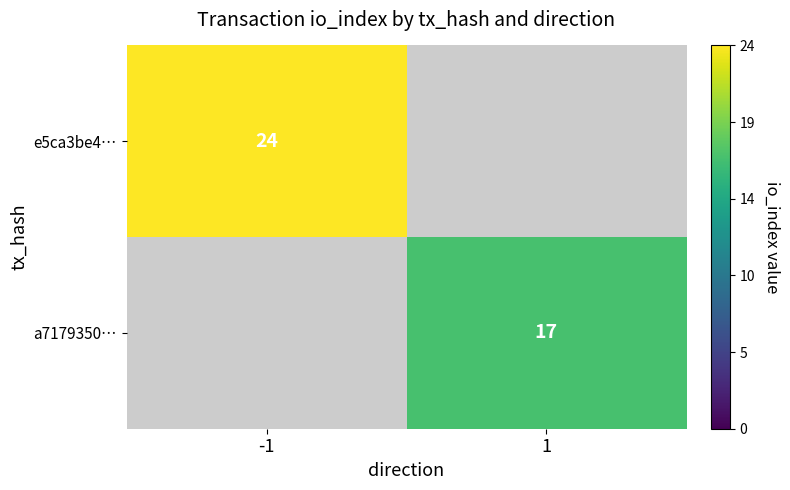

The e5ca3be4… series shows 24 at -1. True or false?

True